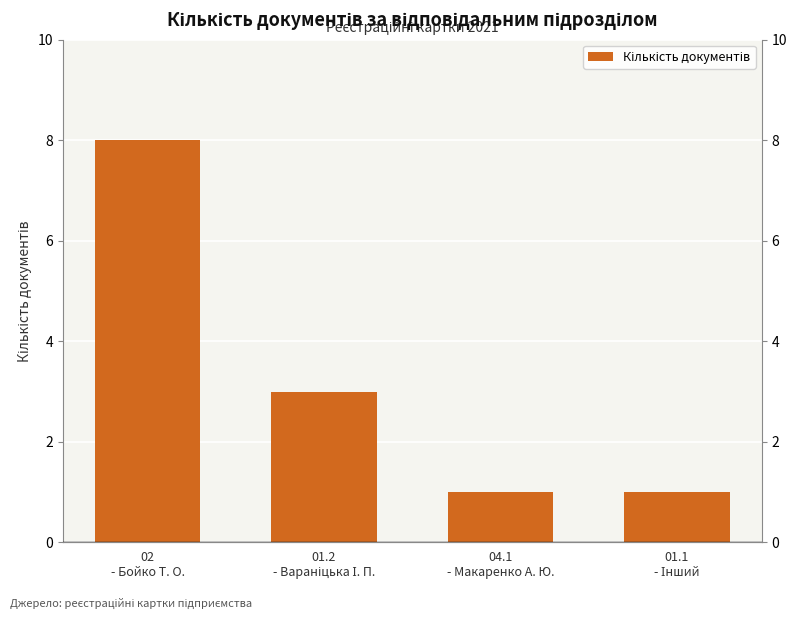

Where is the data nearest to the value 4?

01.2
- Вараніцька І. П.